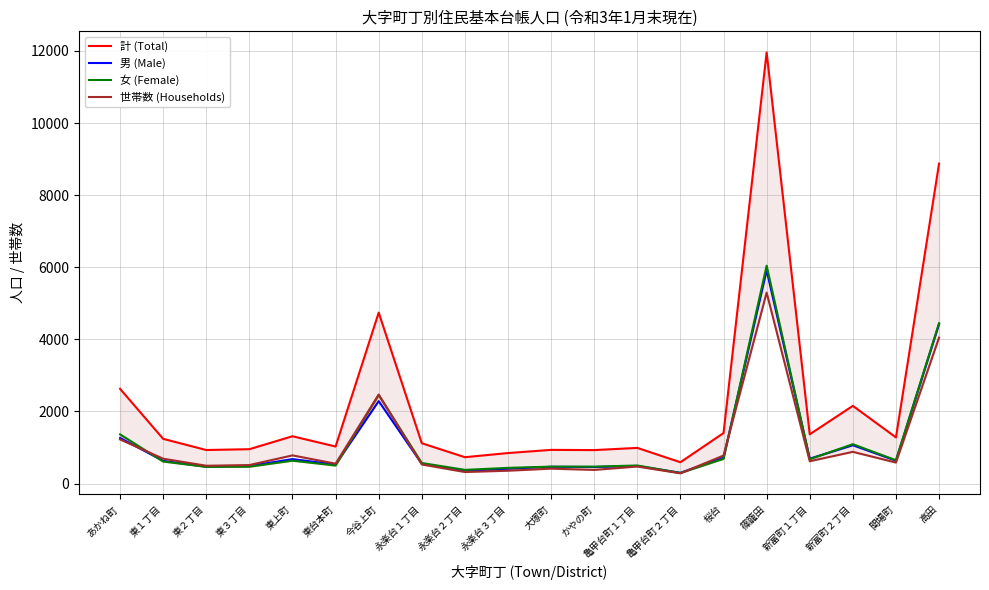

How many interior local valleys does the 女 (Female) series have?

6